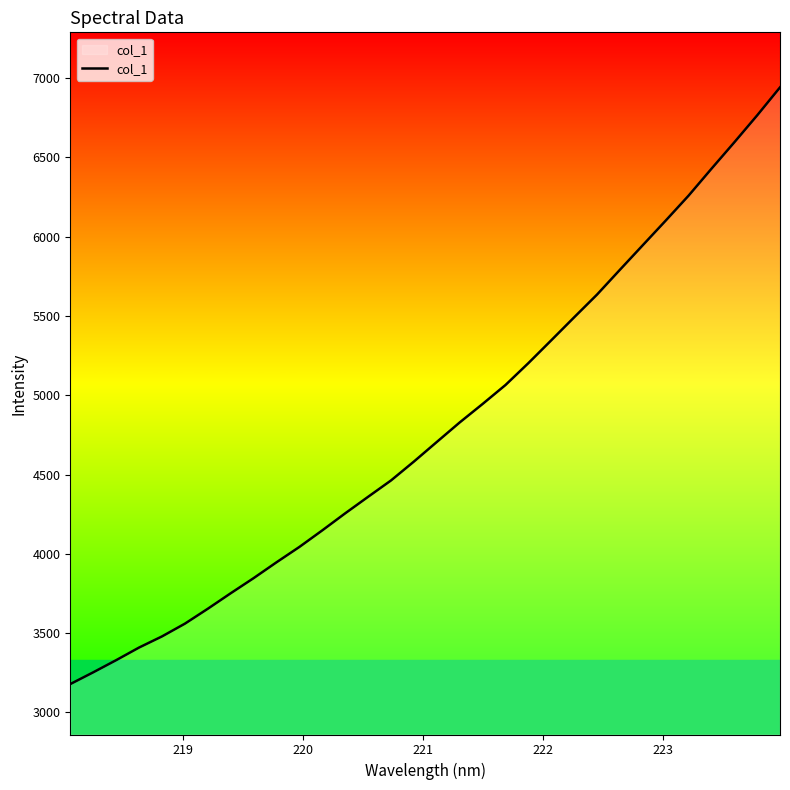

What is the minimum value shown in the chart?

3178.8